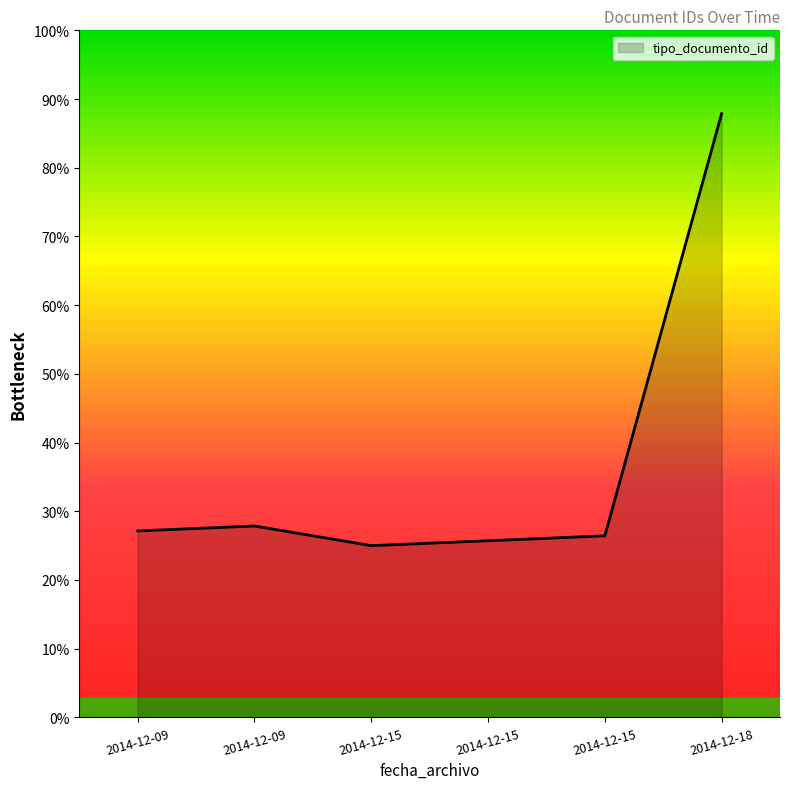

What is the ratio of the value at 2014-12-15 to the value at 2014-12-15?

1.1